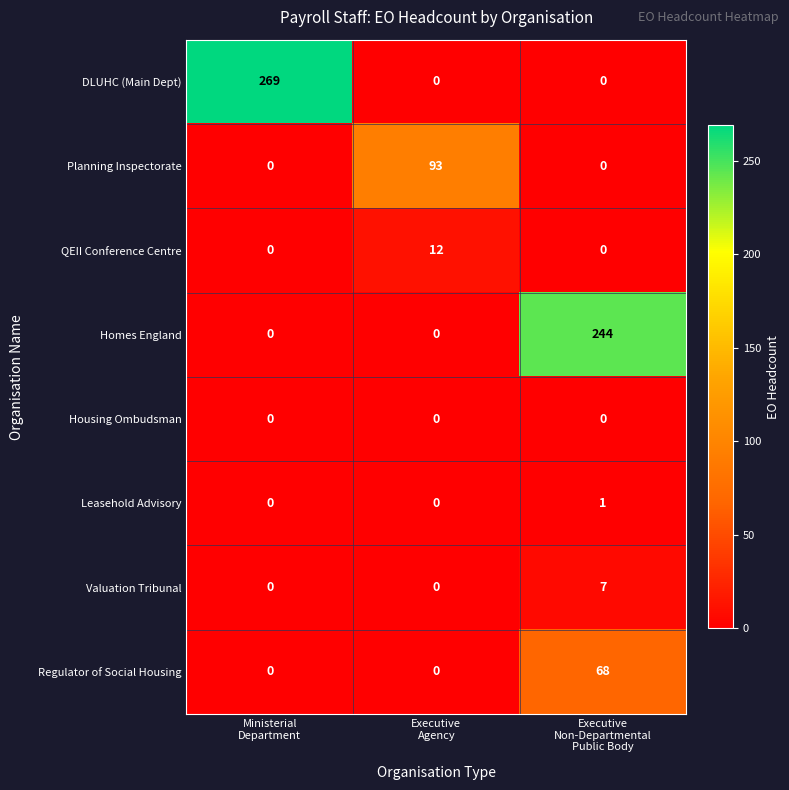

How many Valuation Tribunal values are between 0 and 7?

3